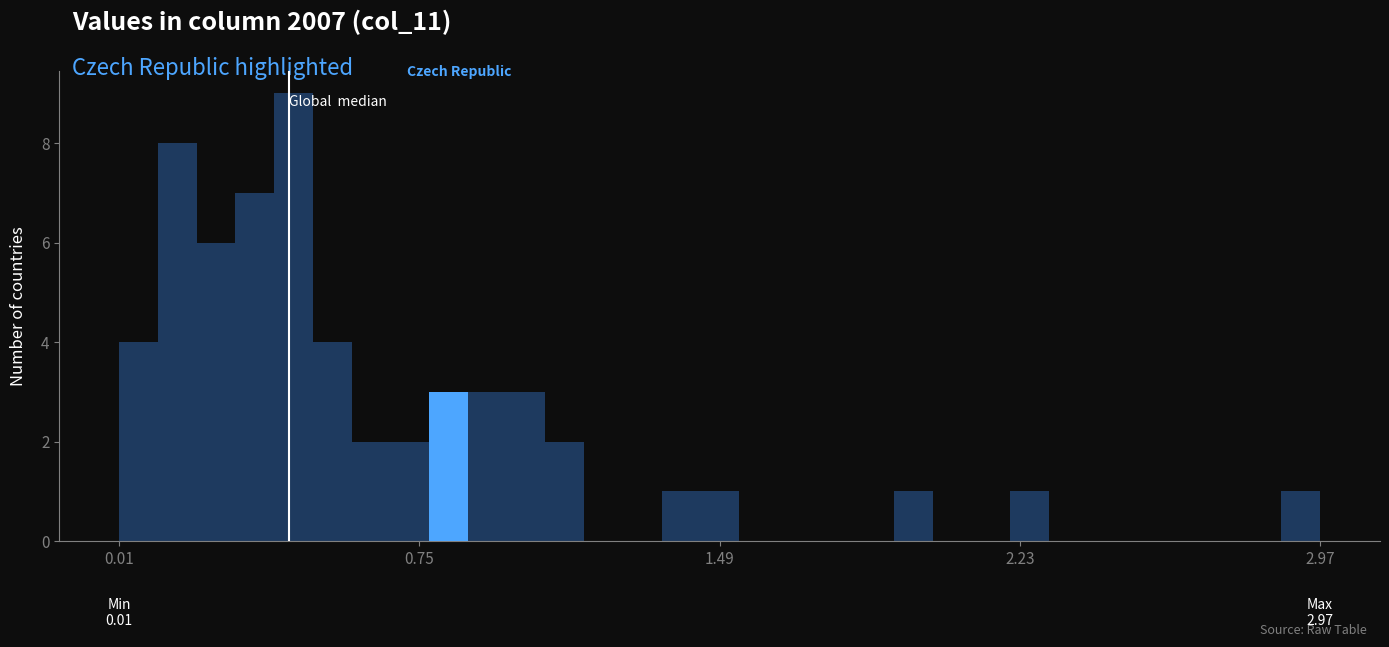

Read against the x-axis, roughly where is the centre of the tallest bar?

0.4